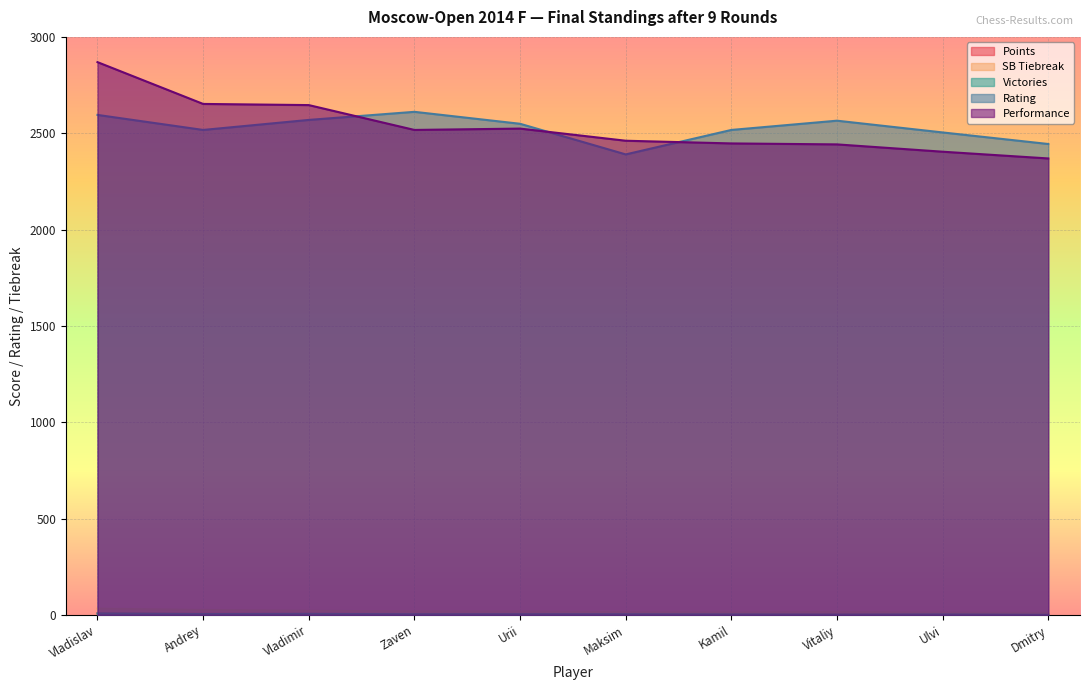

Which series has the largest range (max minus min)?

Performance